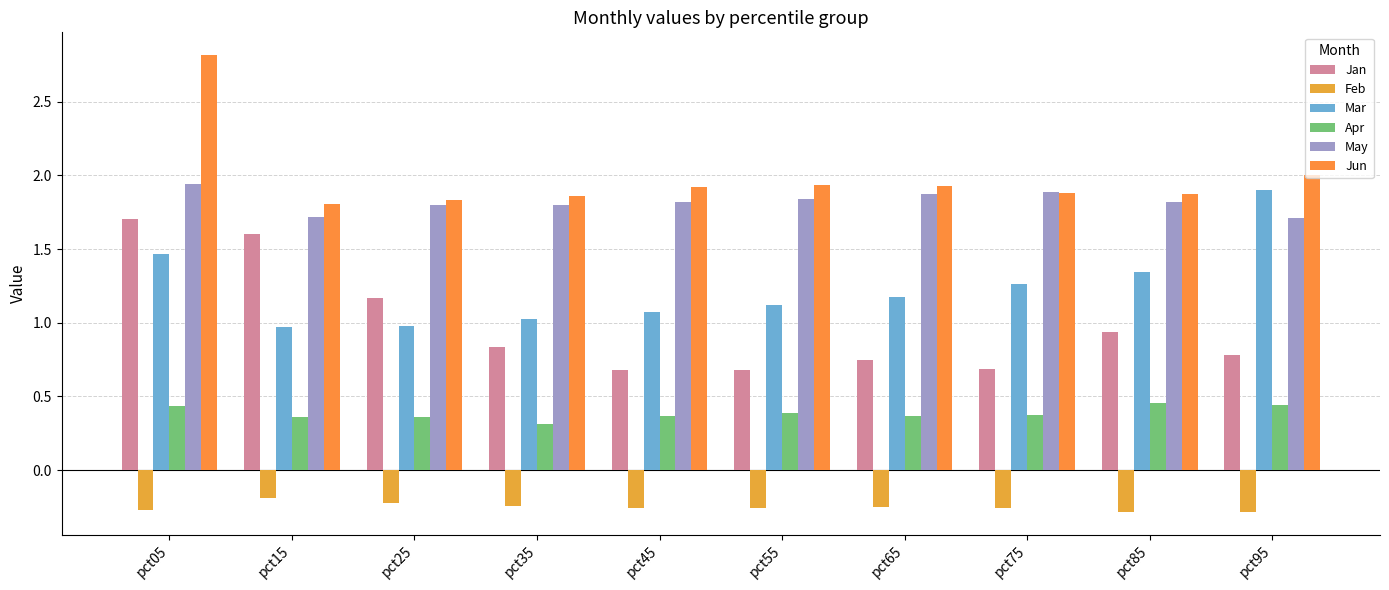

What are all the series names shown in the legend?

Jan, Feb, Mar, Apr, May, Jun